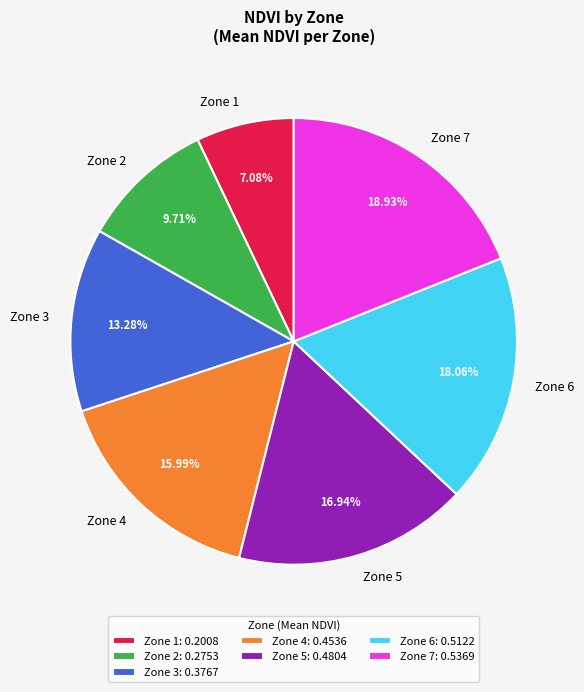

Does Zone 5 represent more than half of the total?

No